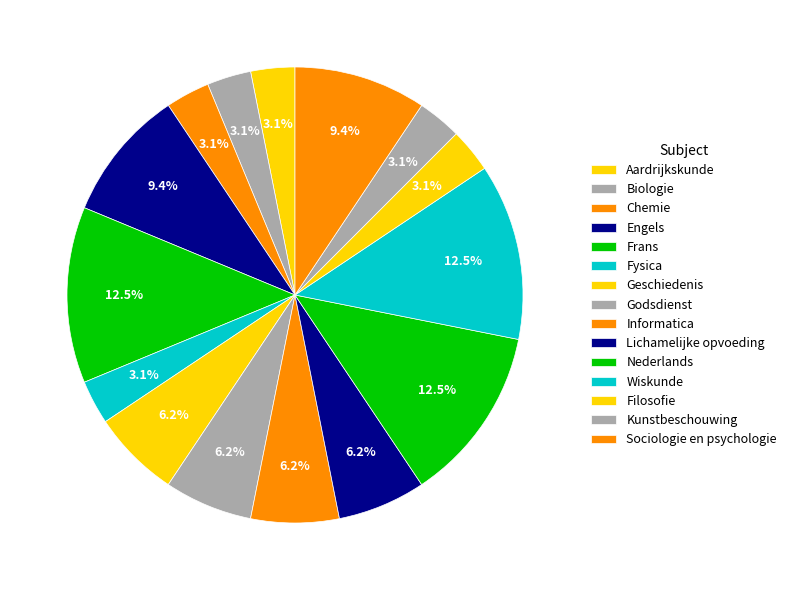

What percentage is the Nederlands slice, to the nearest percent?

12%